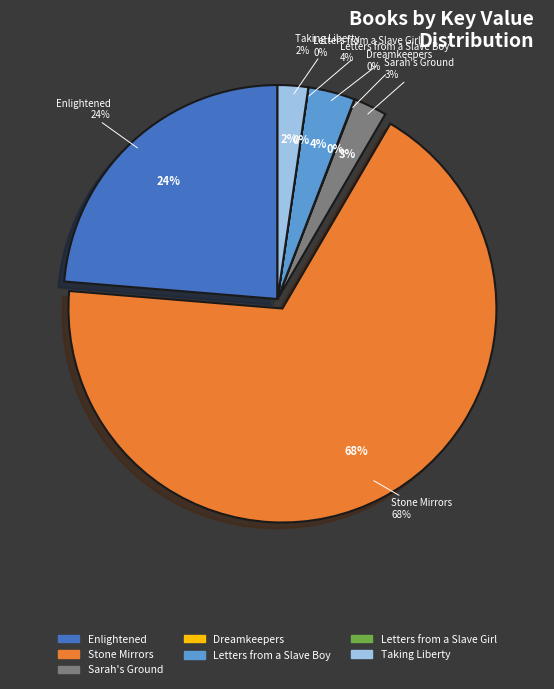

Approximately how many times larger is the value at Sarah's Ground compared to Enlightened?

0.1